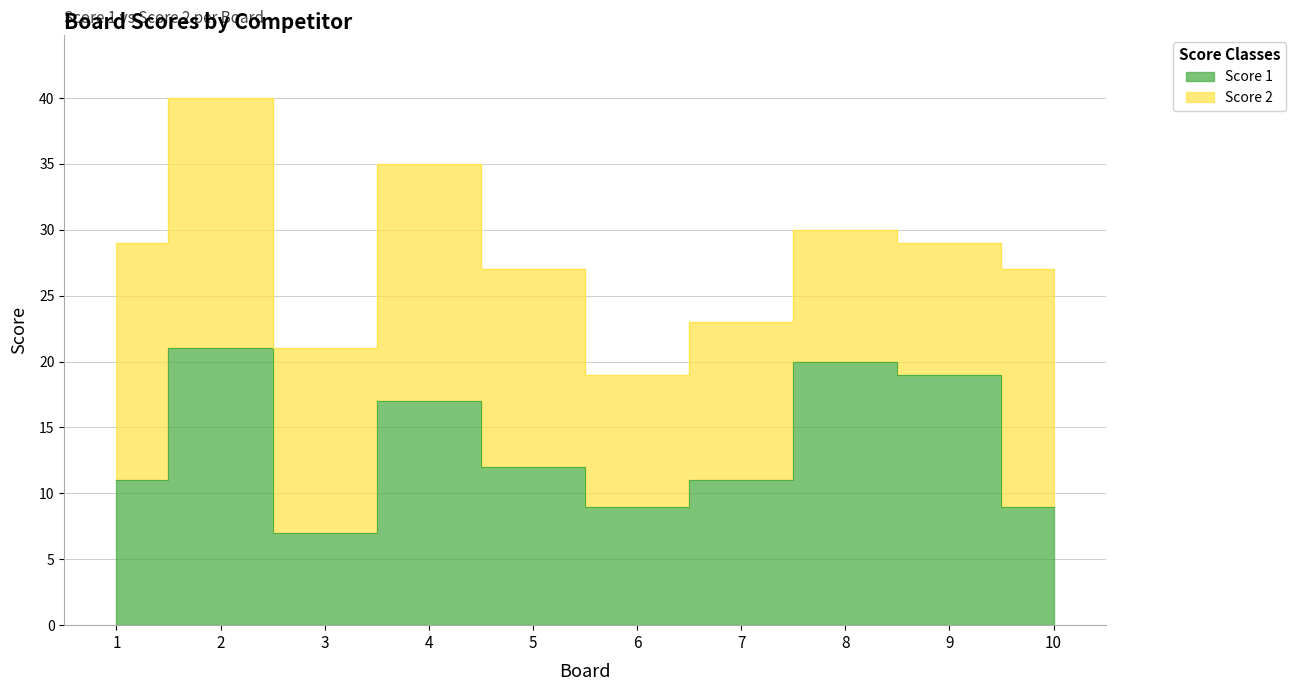

Reading left to right, extract all data points from this chart.

11	21	7	17	12	9	11	20	19	9